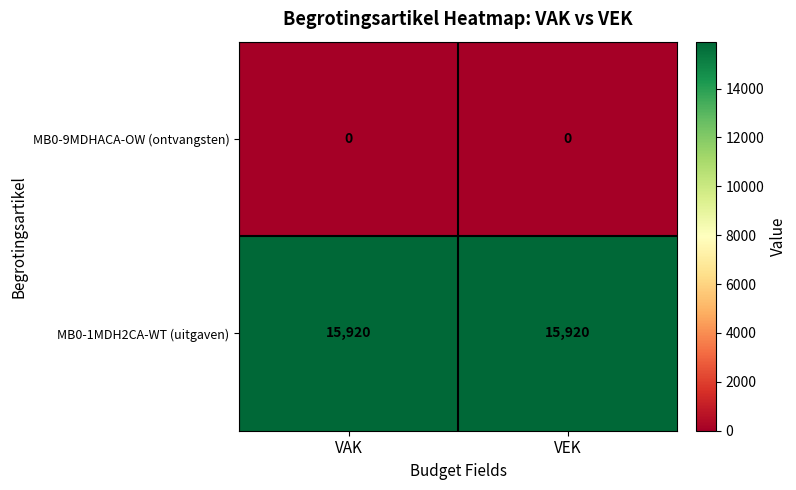

What is the total value across all series at VEK?

15920